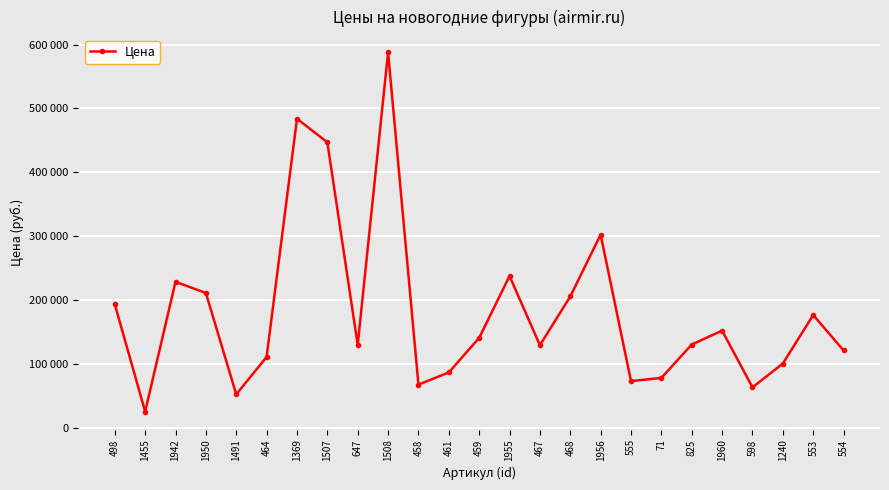

Which category has the highest value across all series?

1508